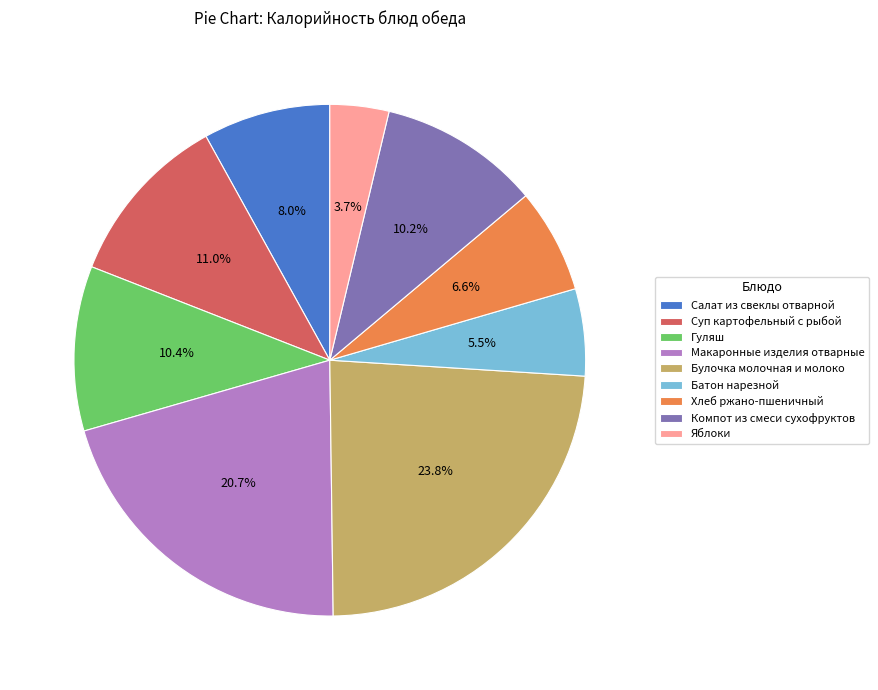

Is it true that Салат из свеклы отварной is 8% of the pie?

True